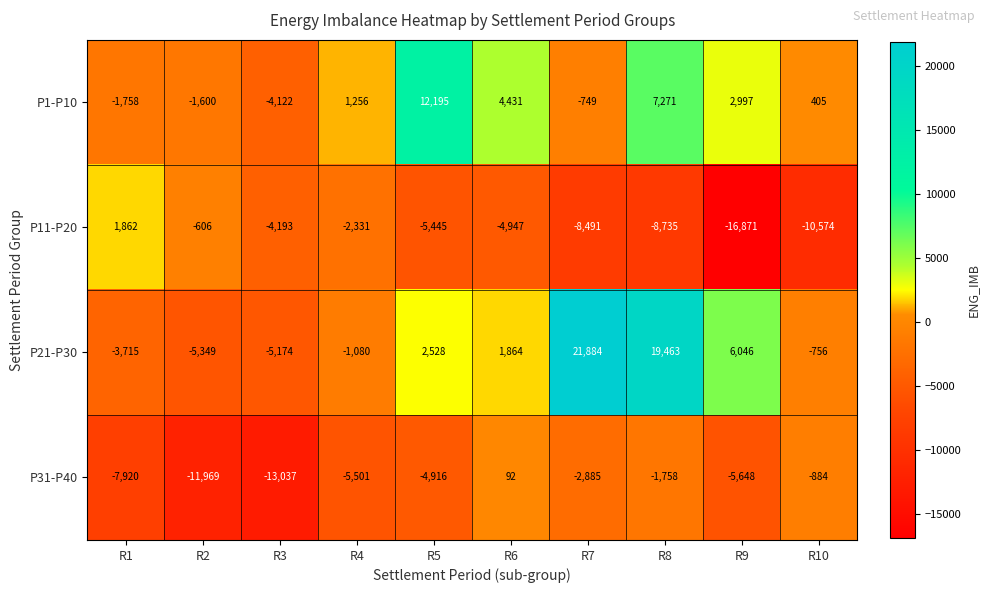

What is the sum of the P21-P30 values at R10 and R3?

-5930